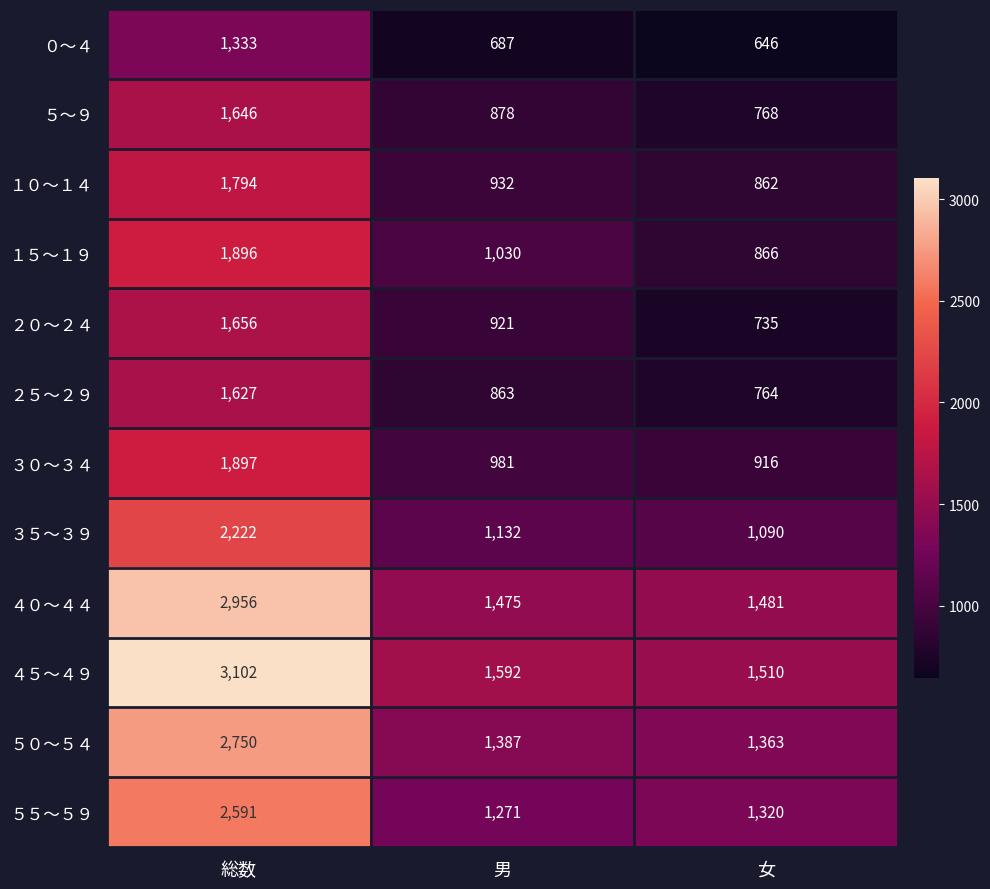

What is the highest value of the ２５～２９ series?

1627